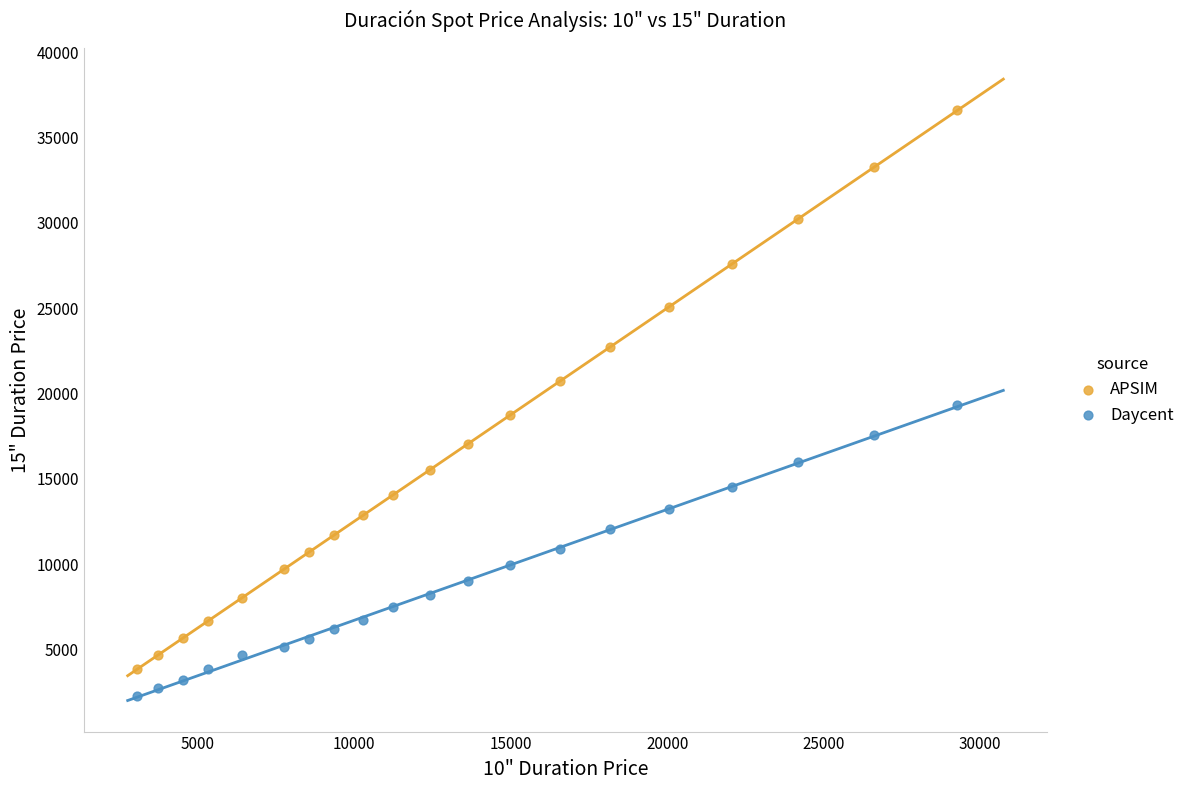

Across all data points, what is the range of X values (max minus min)?

26199.9